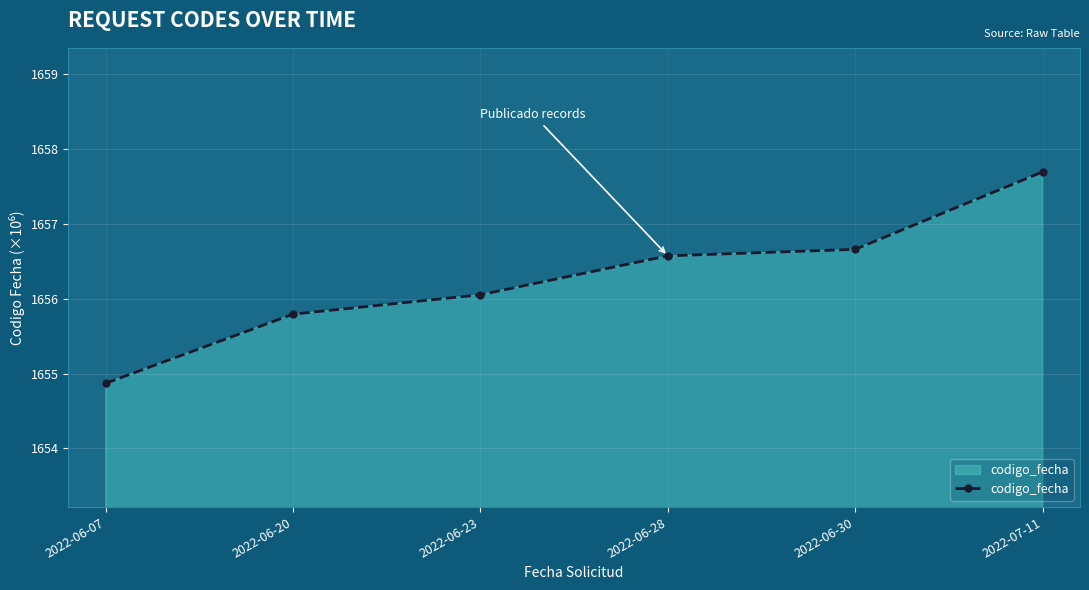

How many lines are shown in the chart?

1